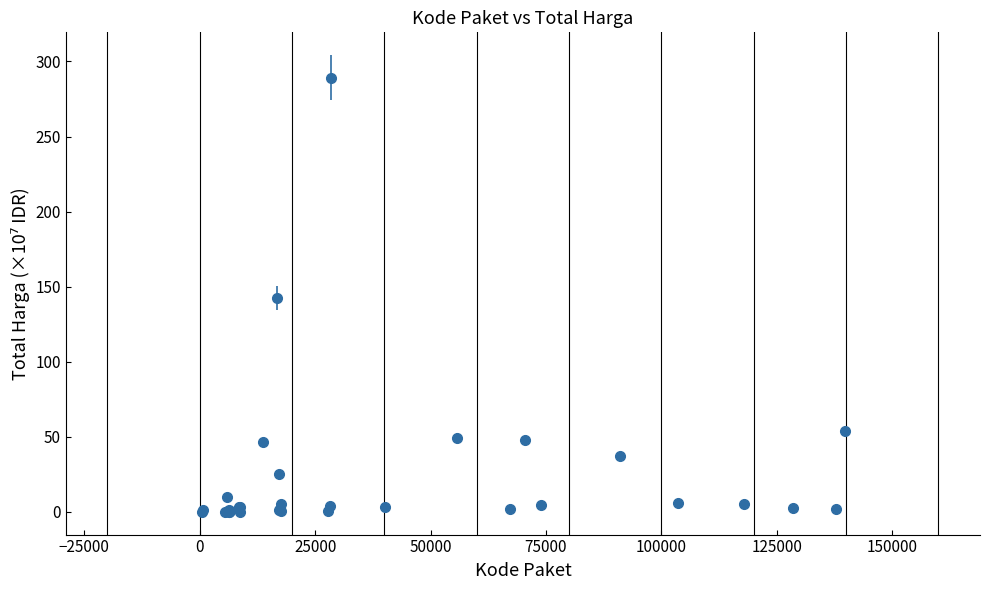

True or false: the data has more than 0 interior local peaks.

True